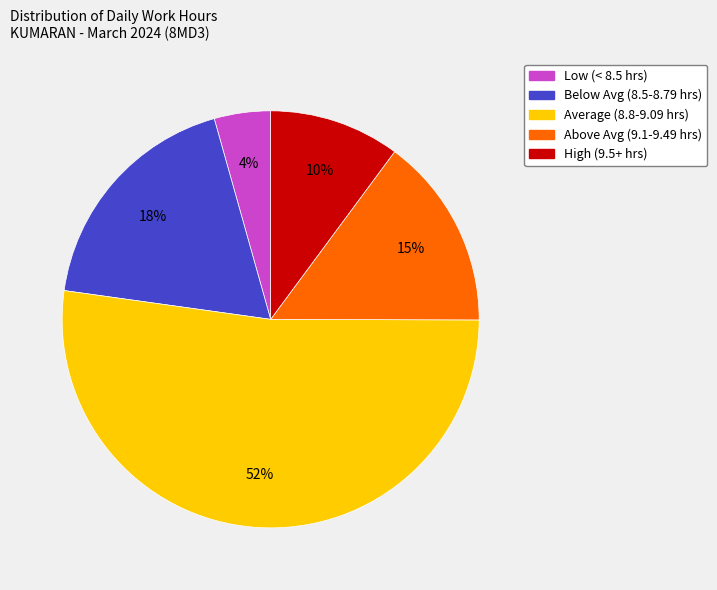

Count the number of slices in the pie.

5